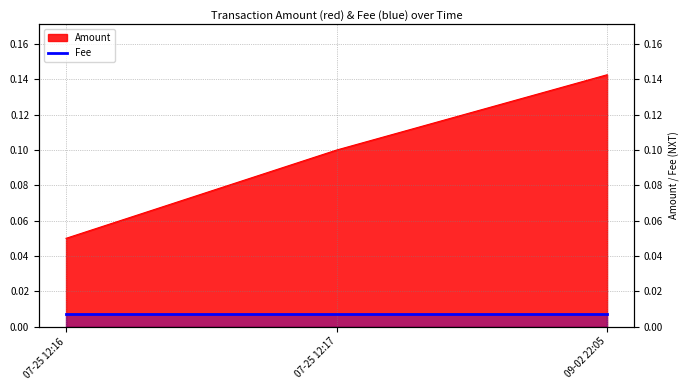

What is the change in value from 07-25 12:16 to 07-25 12:17?

+0.1